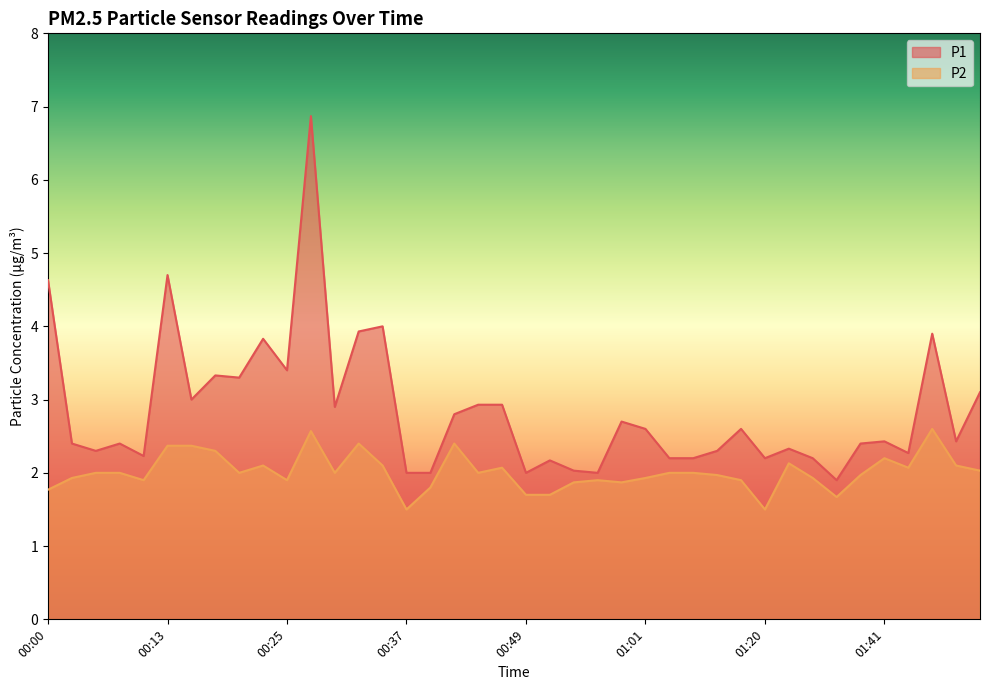

How many values in the P1 series exceed 2?

35